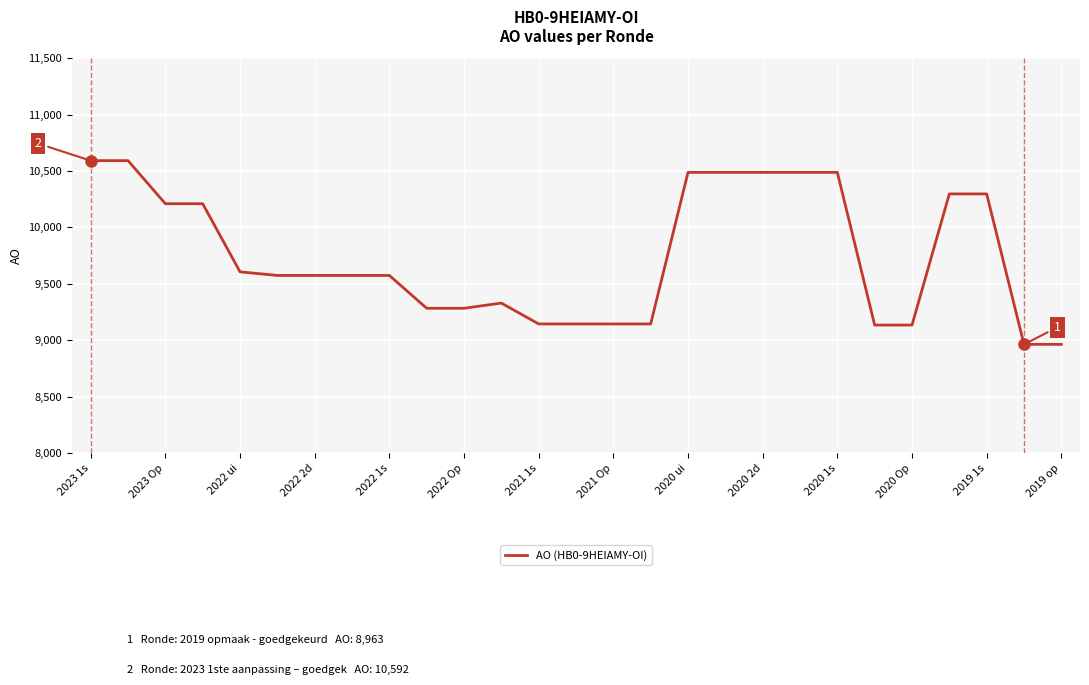

What is the difference between the maximum and minimum values?

1629